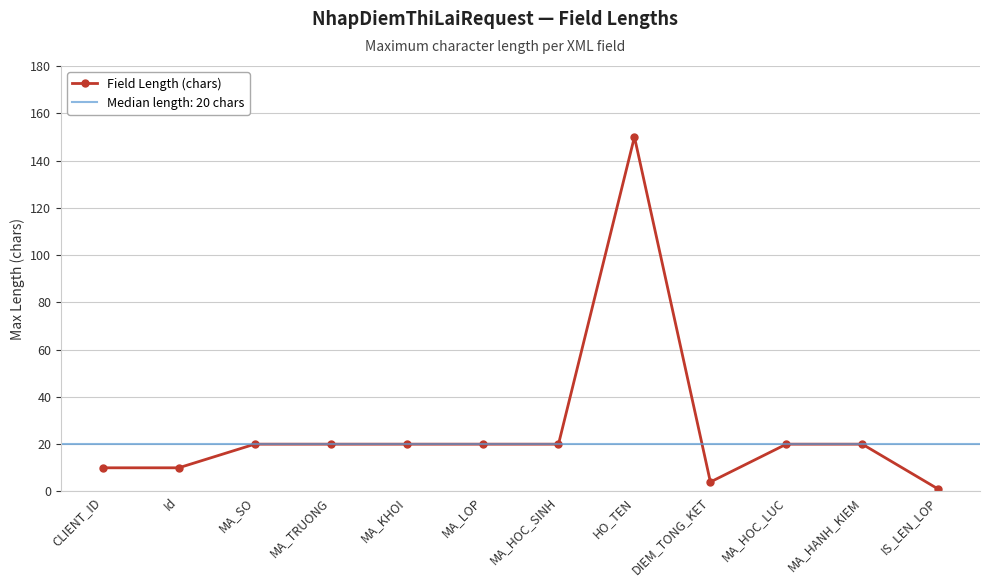

What is the sum of the values at MA_LOP and CLIENT_ID?

30